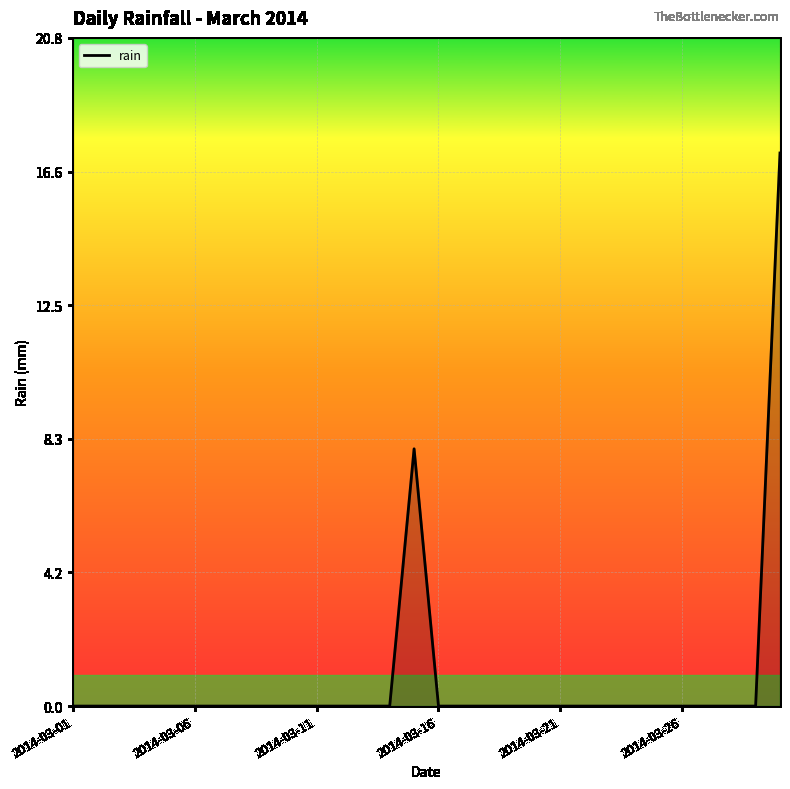

What is the greatest value displayed?

17.2